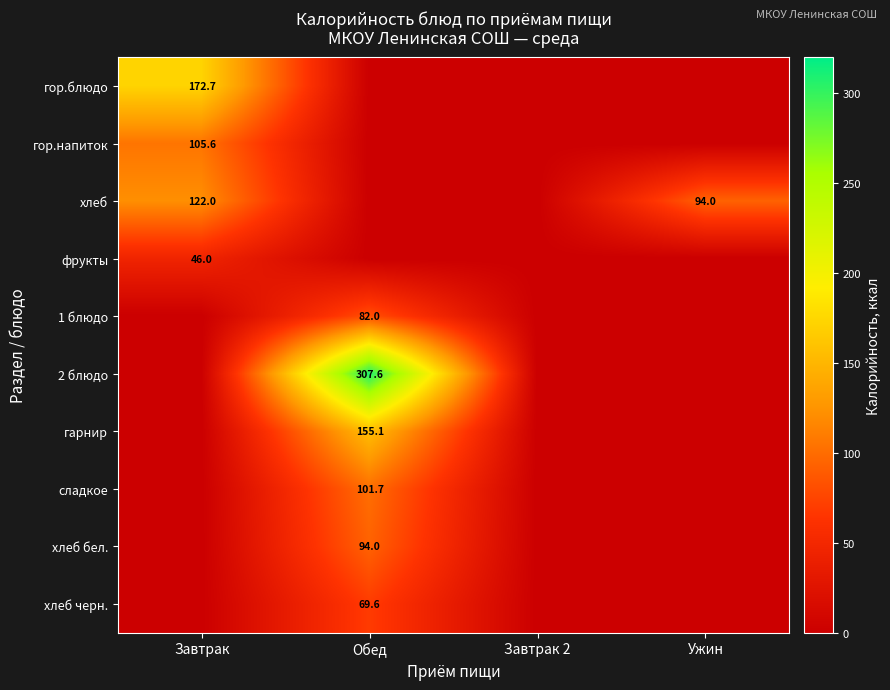

At how many categories does at least one series exceed 59?

3